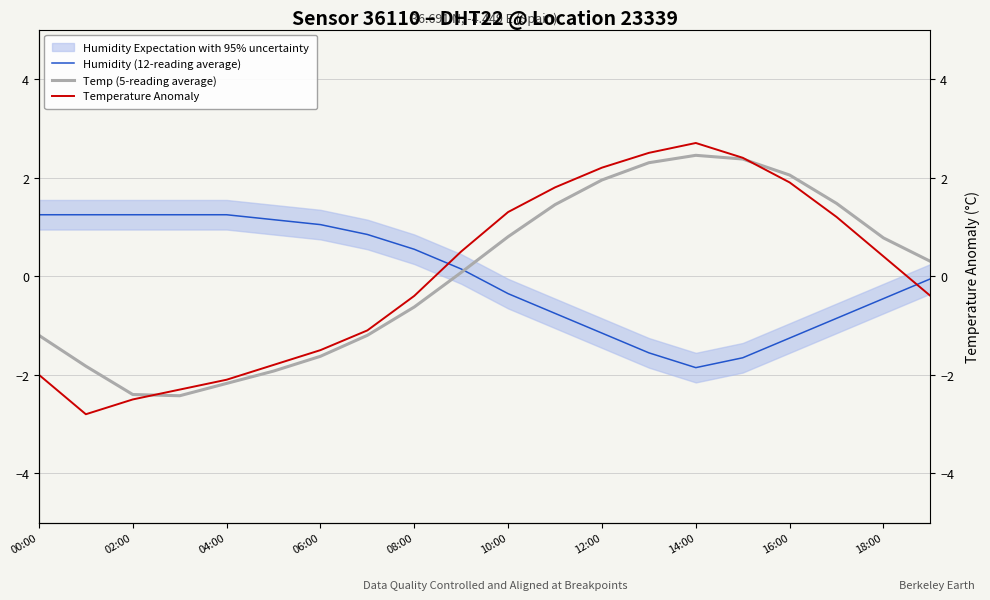

What position from the right is 17?

3